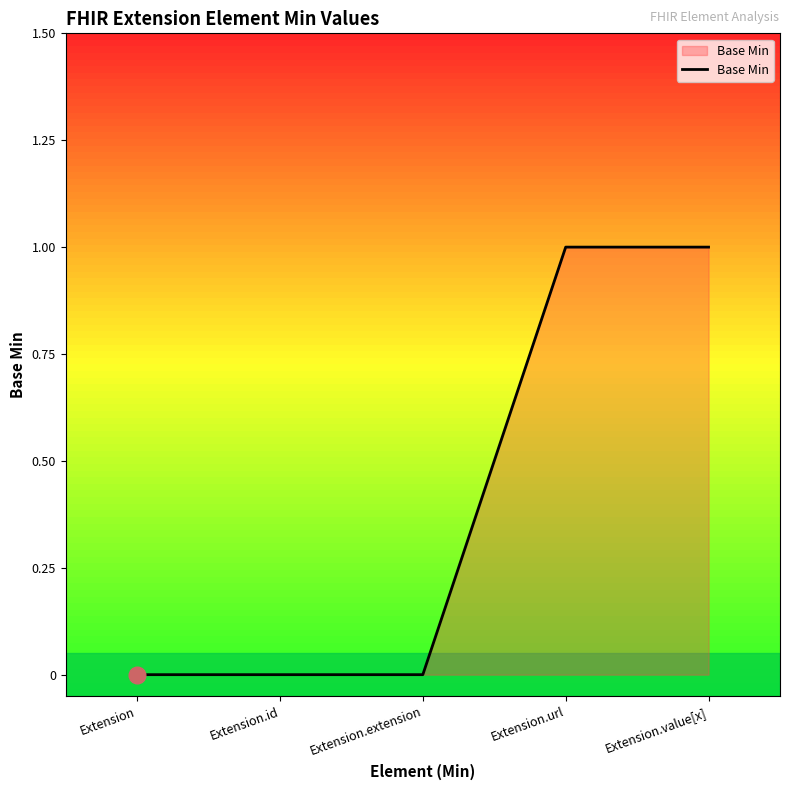

What is the change in value from Extension.id to Extension.value[x]?

+1